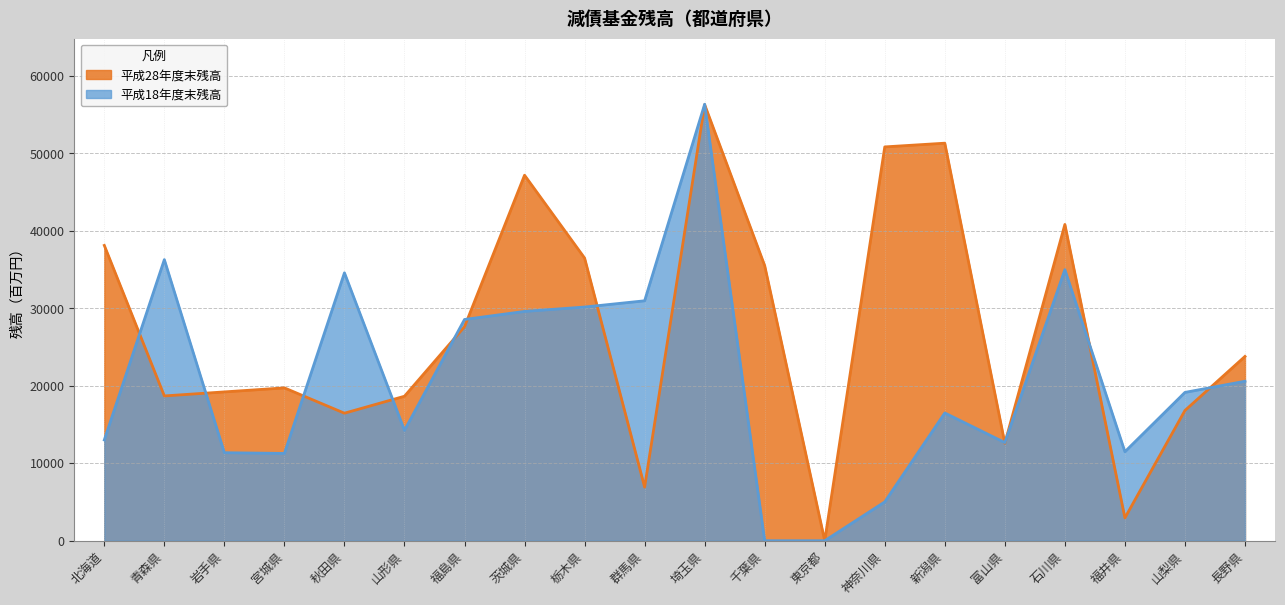

What is the difference between the highest and lowest values at 秋田県?

18123